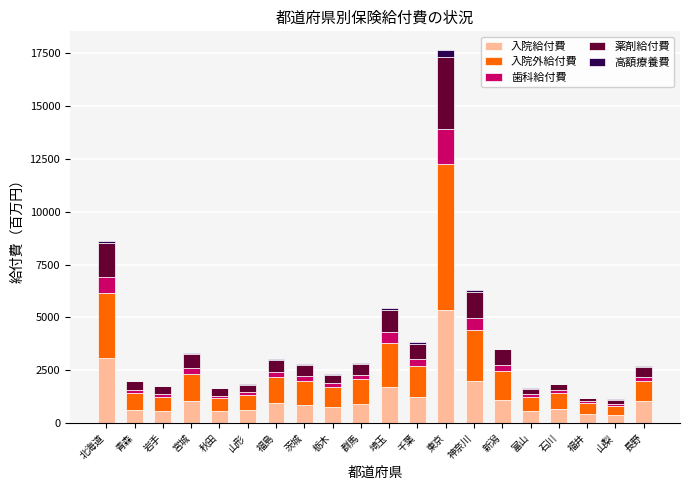

At which category is the sum across all series the highest?

東京